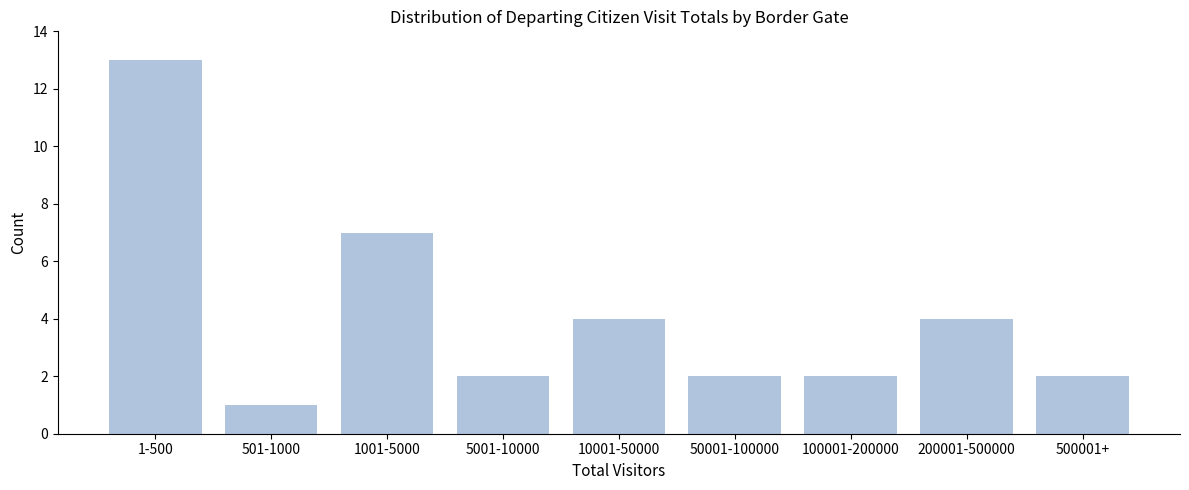

Reading left to right, transcribe all the data shown in this chart.

13	1	7	2	4	2	2	4	2